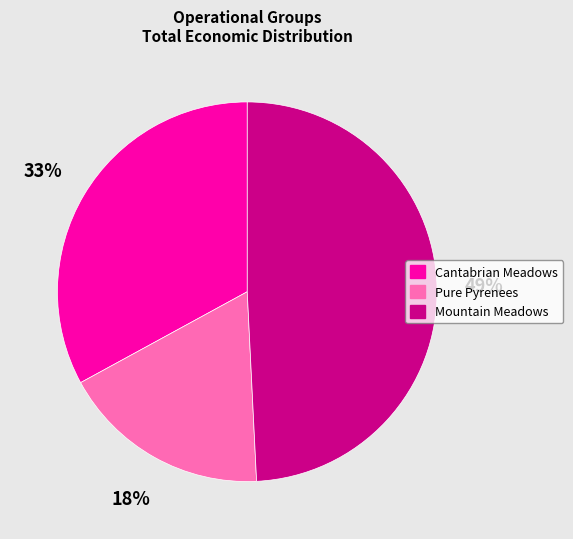

What is the smallest slice in the pie chart?

Pure Pyrenees